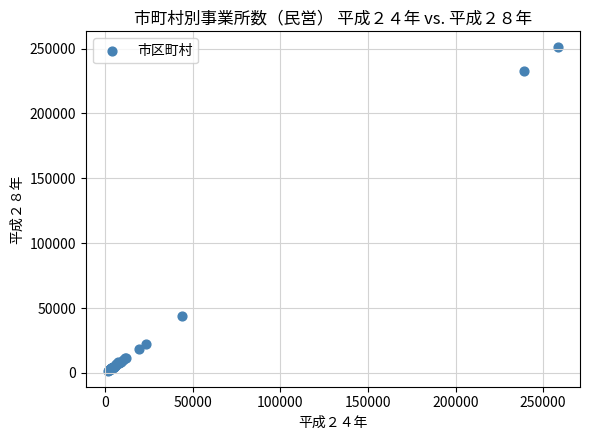

What Y value in the scatter plot is closest to 126324?

43990